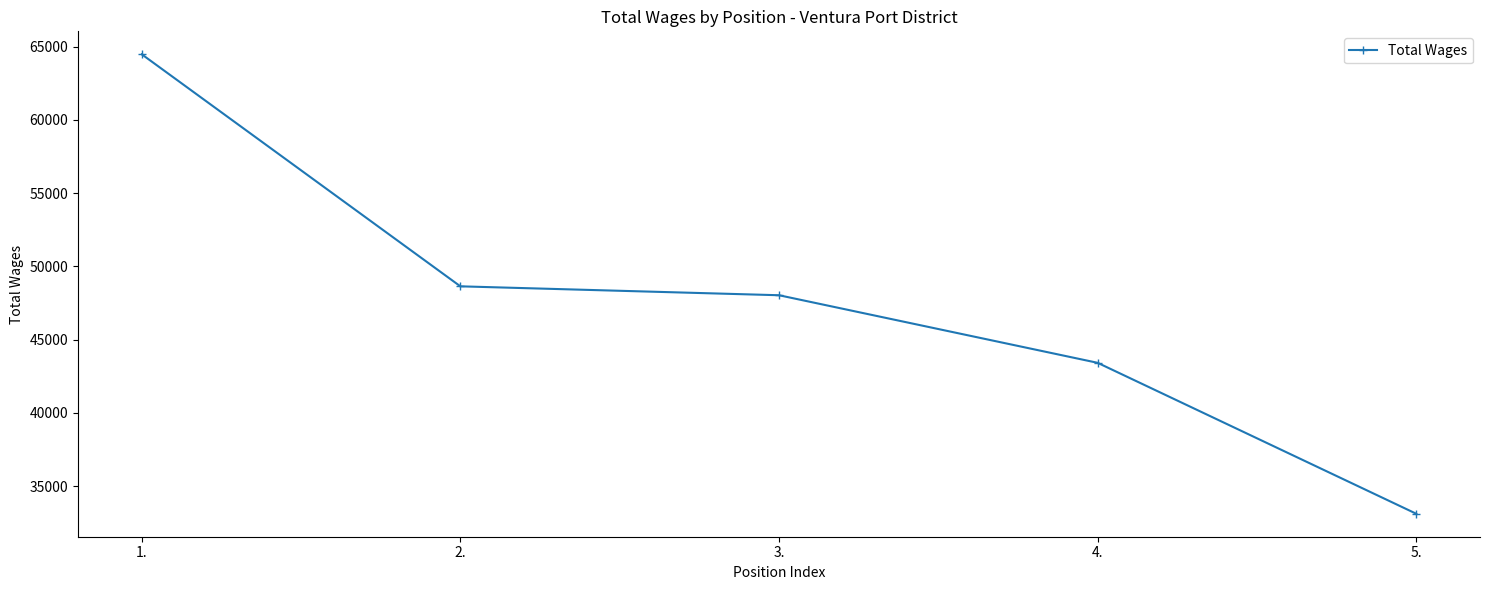

Where does the data first go above 48033?

1.